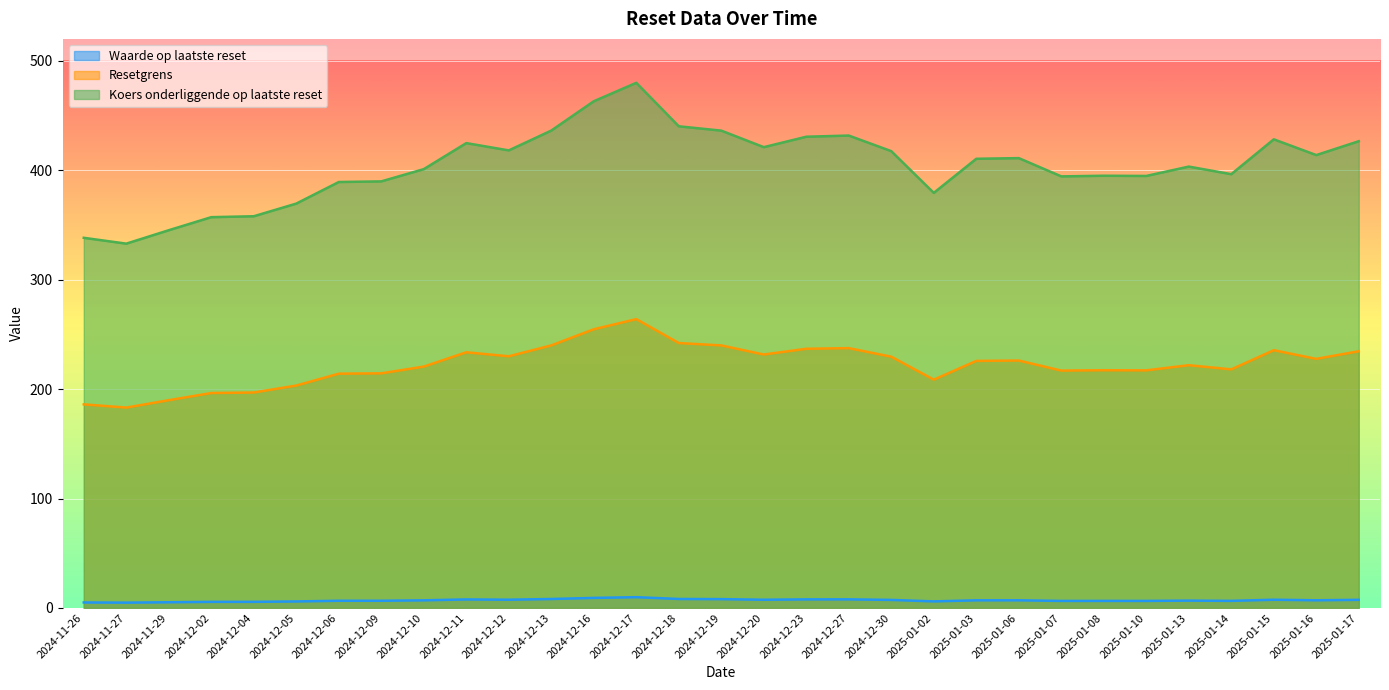

What is the average value of the Koers onderliggende op laatste reset series?

404.3